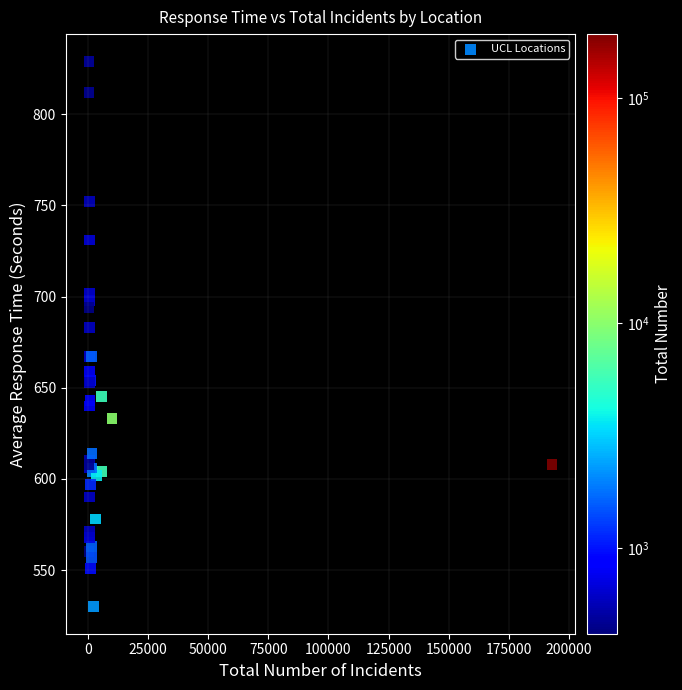

What Y value in the scatter plot is closest to 679?

683